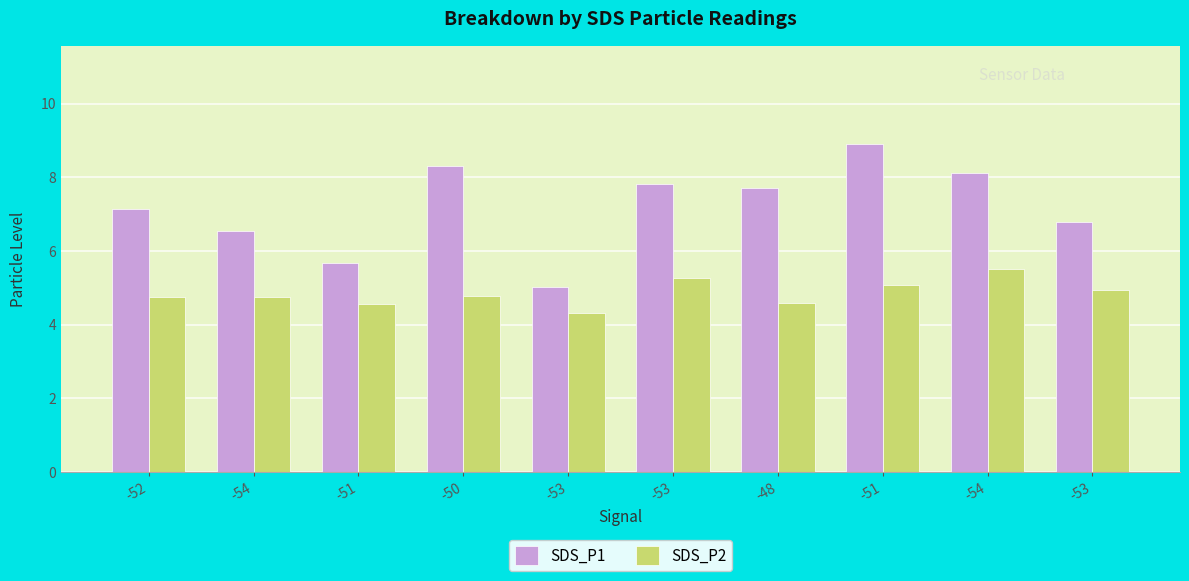

What are all the series names shown in the legend?

SDS_P1, SDS_P2